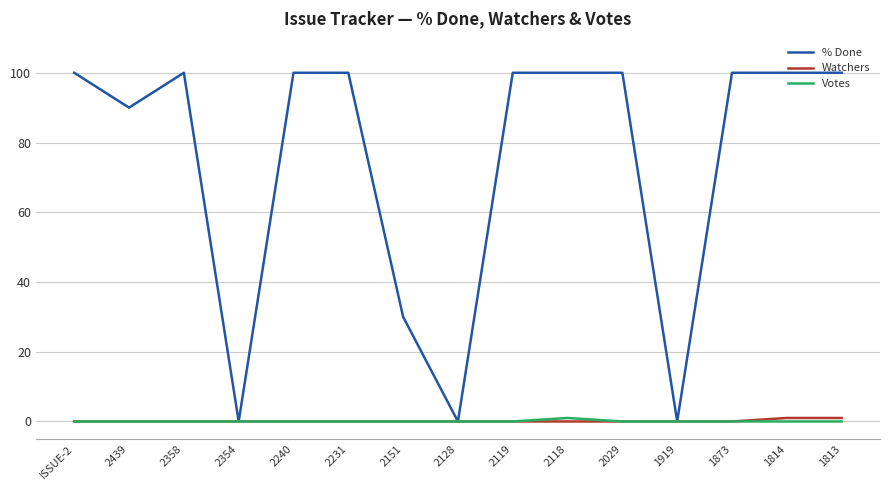

What position from the right is 2439?

14